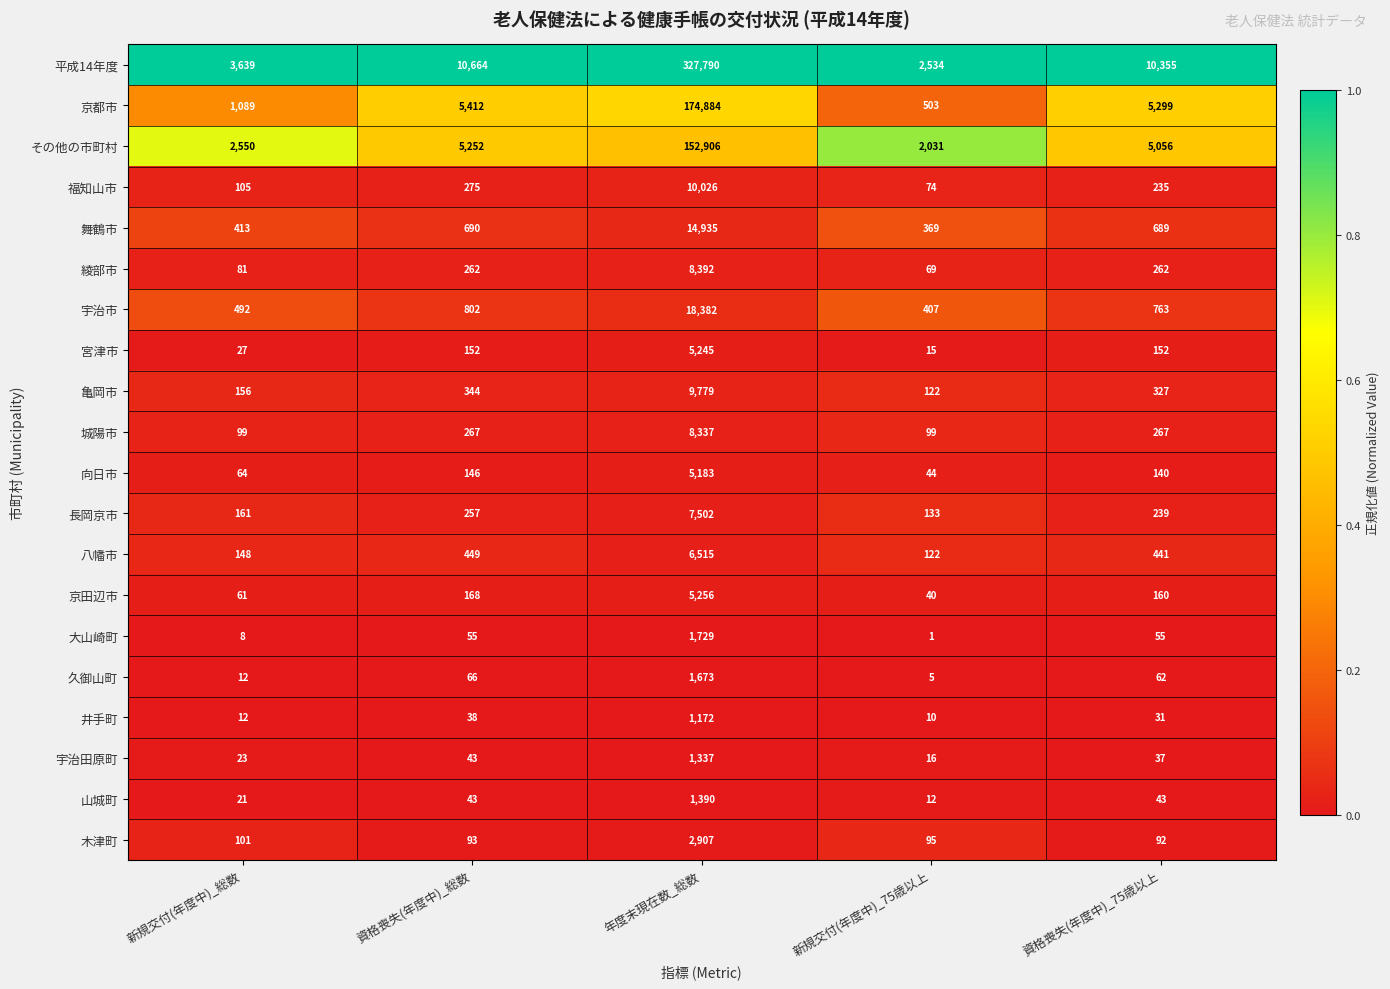

What is the highest value of the 向日市 series?

5183